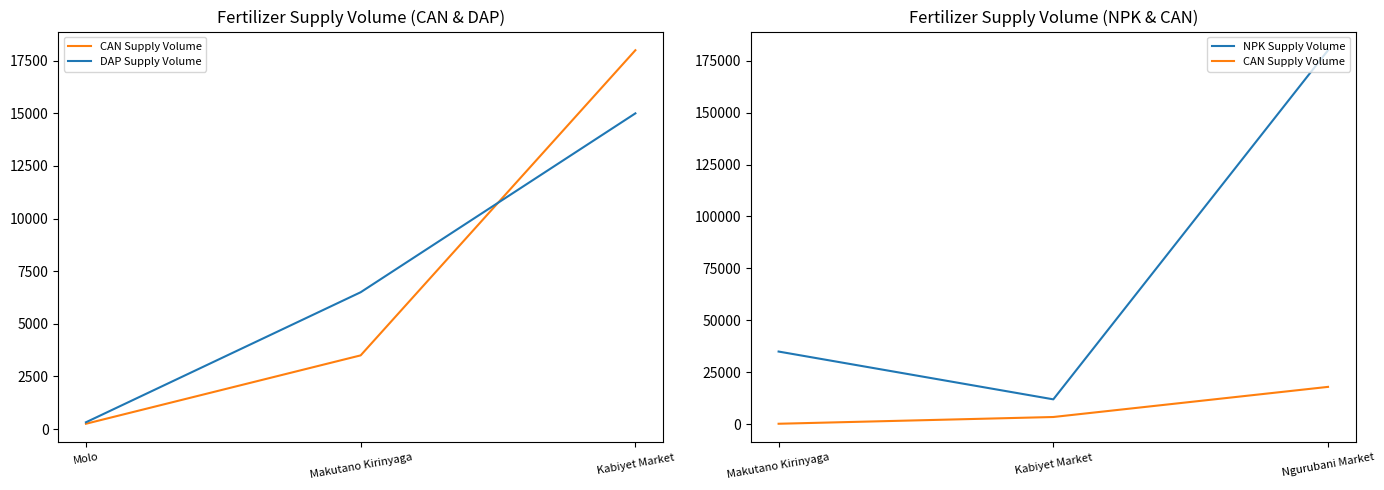

How many data points in DAP Supply Volume are less than 6500?

1